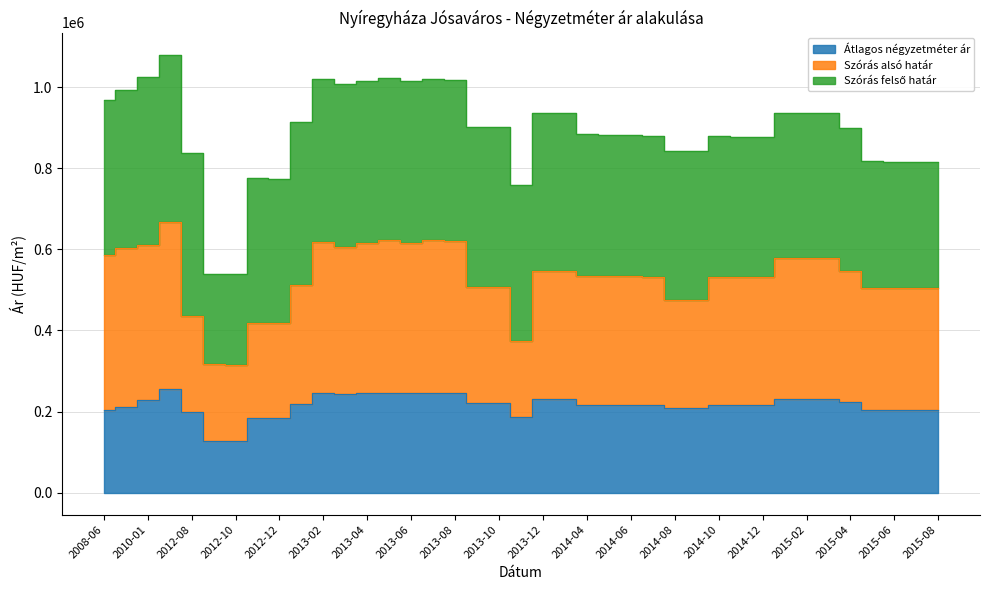

Is it true that Átlagos négyzetméter ár equals 370663 at 2014-11?

False